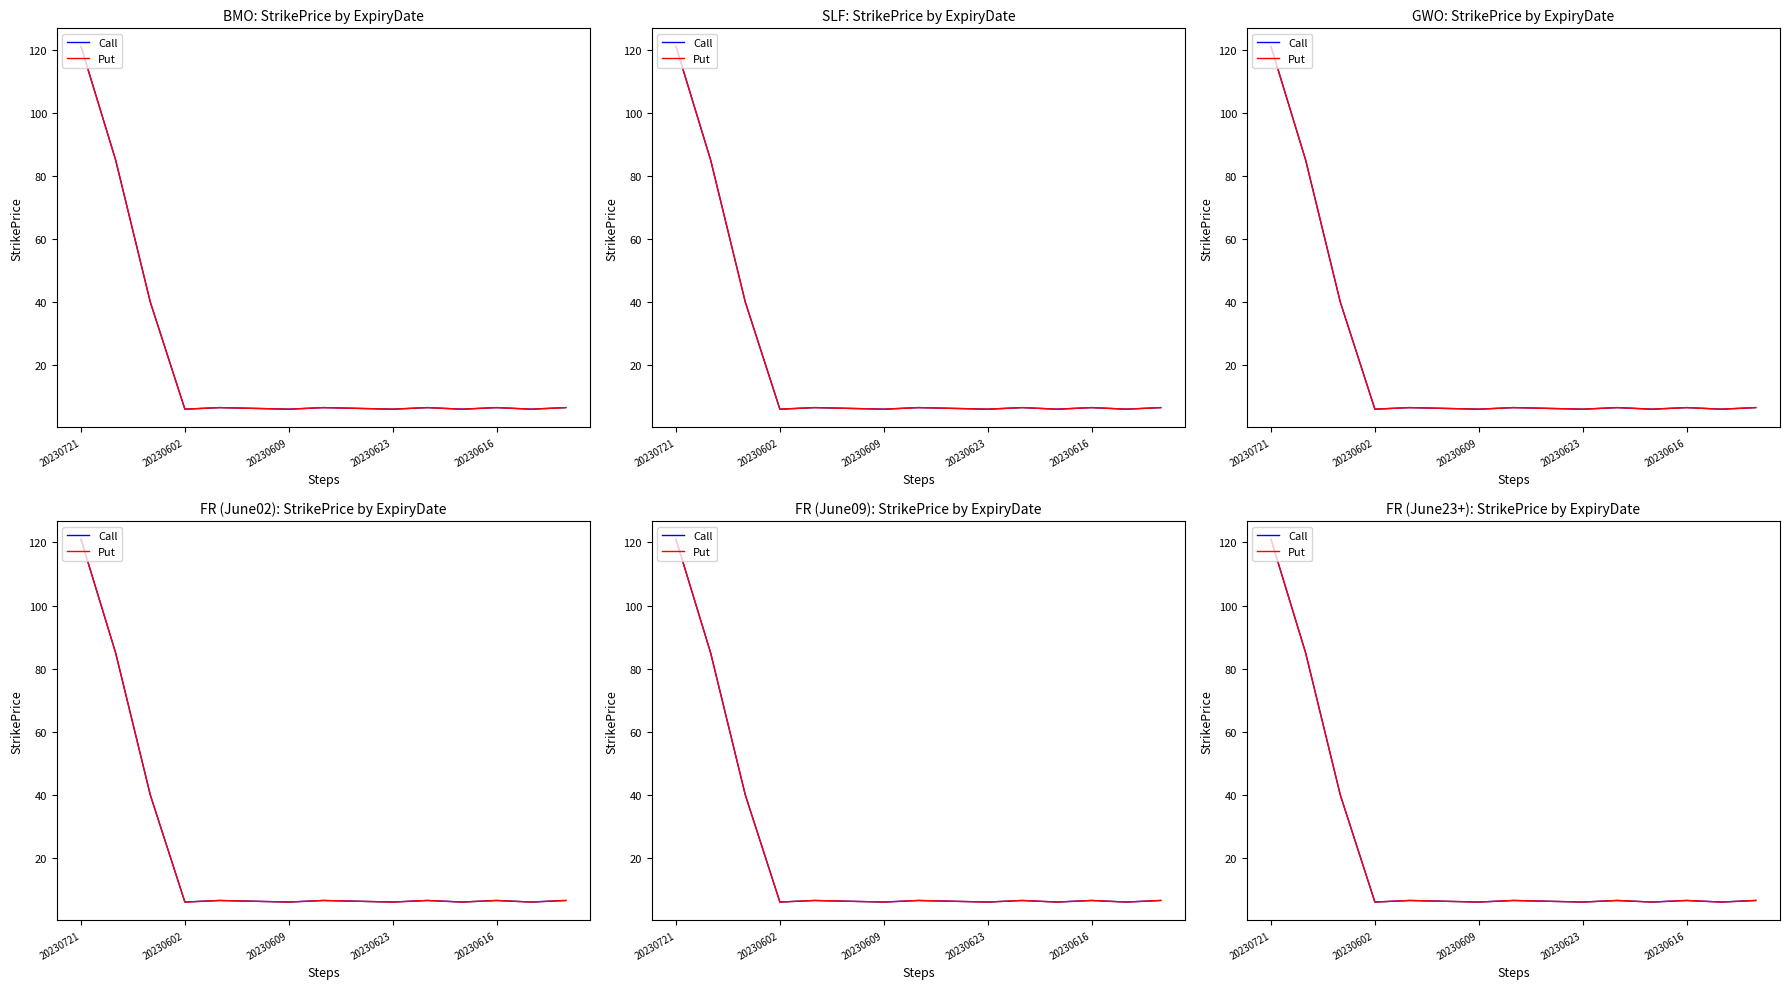

How many categories are shown in the chart?

15